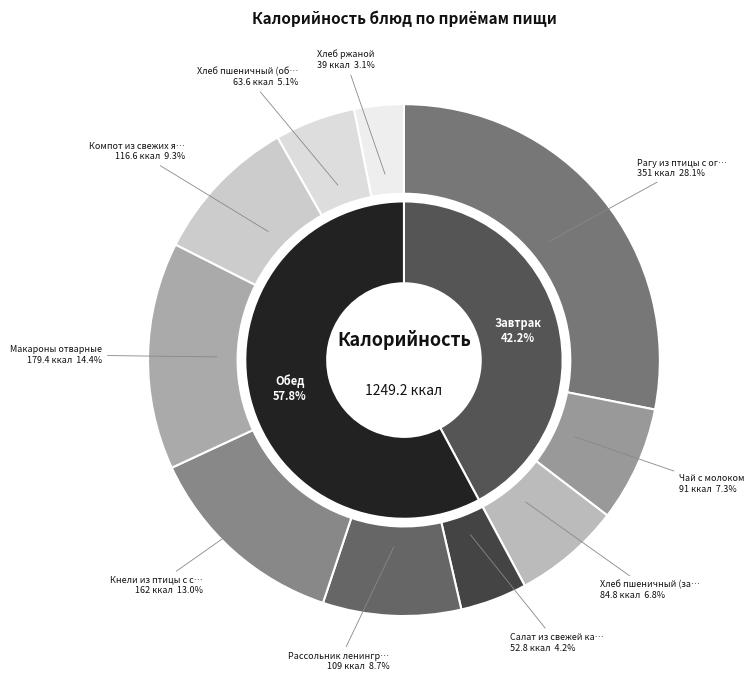

What percentage is the Хлеб пшеничный (завтрак) slice, to the nearest percent?

7%